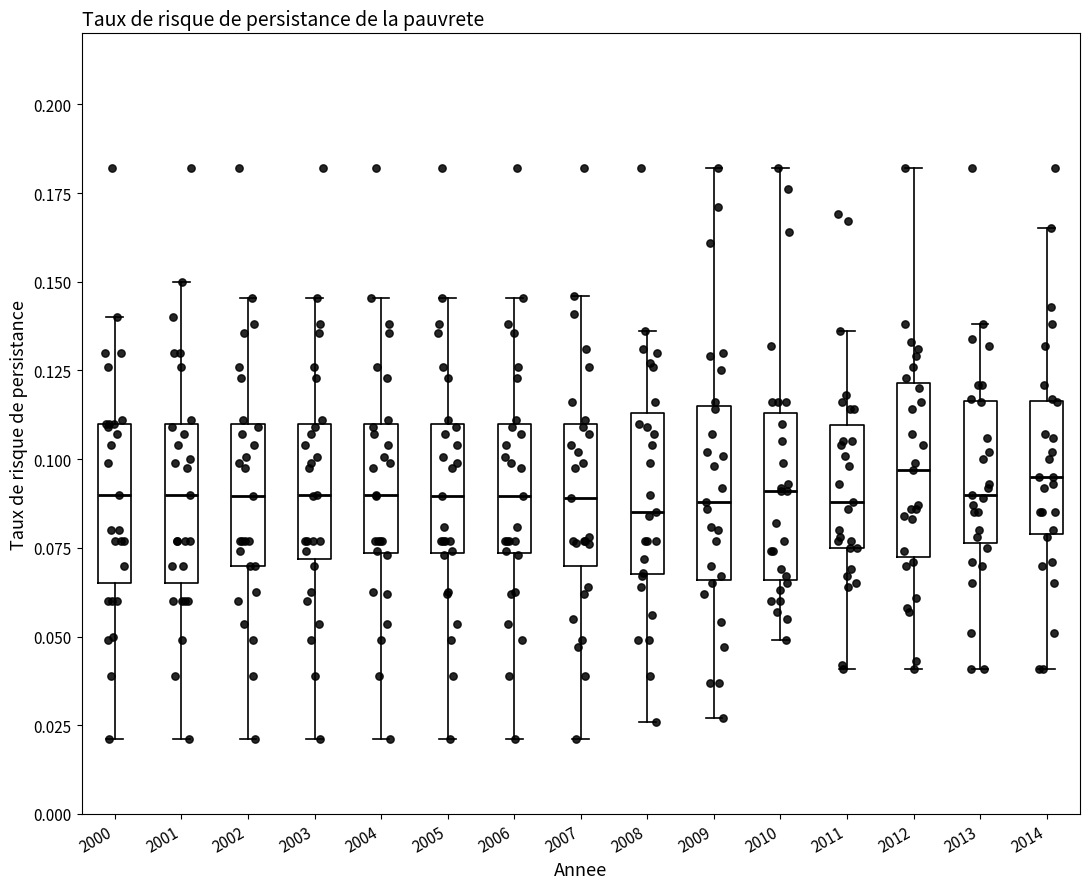

Reading left to right, transcribe this box plot: for each box, give where its median line is, the range the box spans, and where its two whiskers end, as read against the y-axis. The values are not printed on the chart, so give them approximately, as read against the axis.

2000: median 0.090, box 0.065 to 0.110, whiskers 0.020 to 0.140
2001: median 0.090, box 0.065 to 0.110, whiskers 0.020 to 0.150
2002: median 0.090, box 0.070 to 0.110, whiskers 0.020 to 0.145
2003: median 0.090, box 0.070 to 0.110, whiskers 0.020 to 0.145
2004: median 0.090, box 0.075 to 0.110, whiskers 0.020 to 0.145
2005: median 0.090, box 0.075 to 0.110, whiskers 0.020 to 0.145
2006: median 0.090, box 0.075 to 0.110, whiskers 0.020 to 0.145
2007: median 0.090, box 0.070 to 0.110, whiskers 0.020 to 0.145
2008: median 0.085, box 0.070 to 0.115, whiskers 0.025 to 0.135
2009: median 0.090, box 0.065 to 0.115, whiskers 0.025 to 0.180
2010: median 0.090, box 0.065 to 0.115, whiskers 0.050 to 0.180
2011: median 0.090, box 0.075 to 0.110, whiskers 0.040 to 0.135
2012: median 0.095, box 0.075 to 0.120, whiskers 0.040 to 0.180
2013: median 0.090, box 0.075 to 0.115, whiskers 0.040 to 0.140
2014: median 0.095, box 0.080 to 0.115, whiskers 0.040 to 0.165